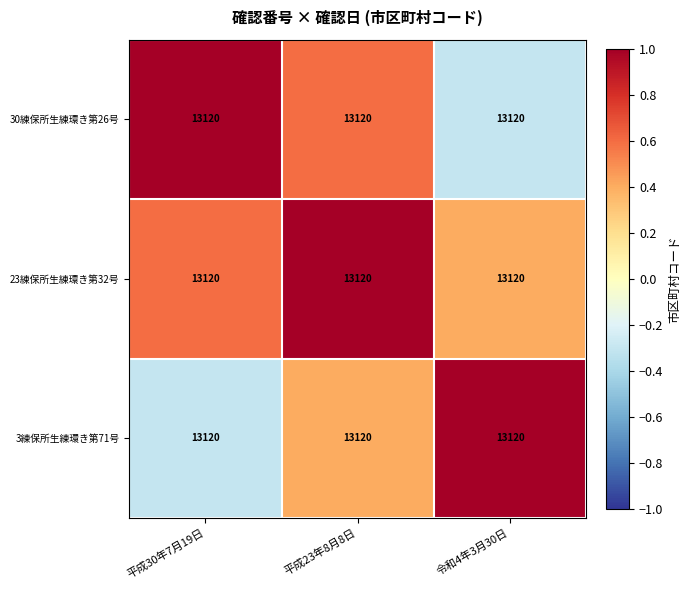

How many categories are shown in the chart?

3